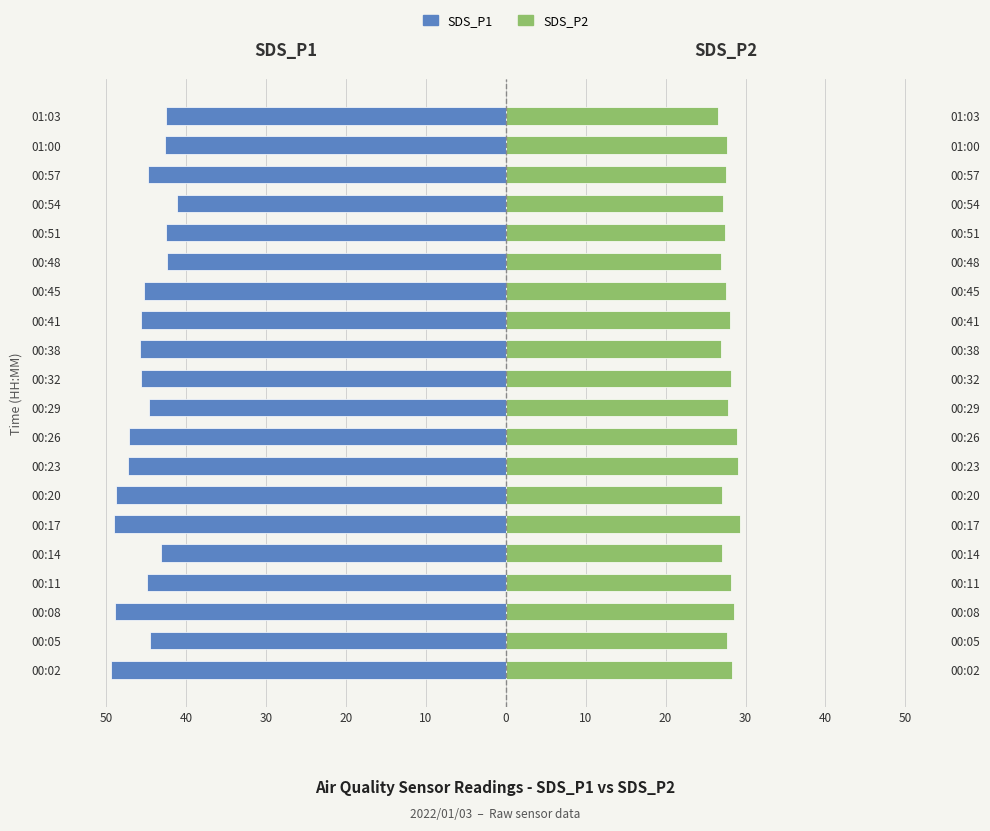

Read the SDS_P2 value at 00:20.

27.0